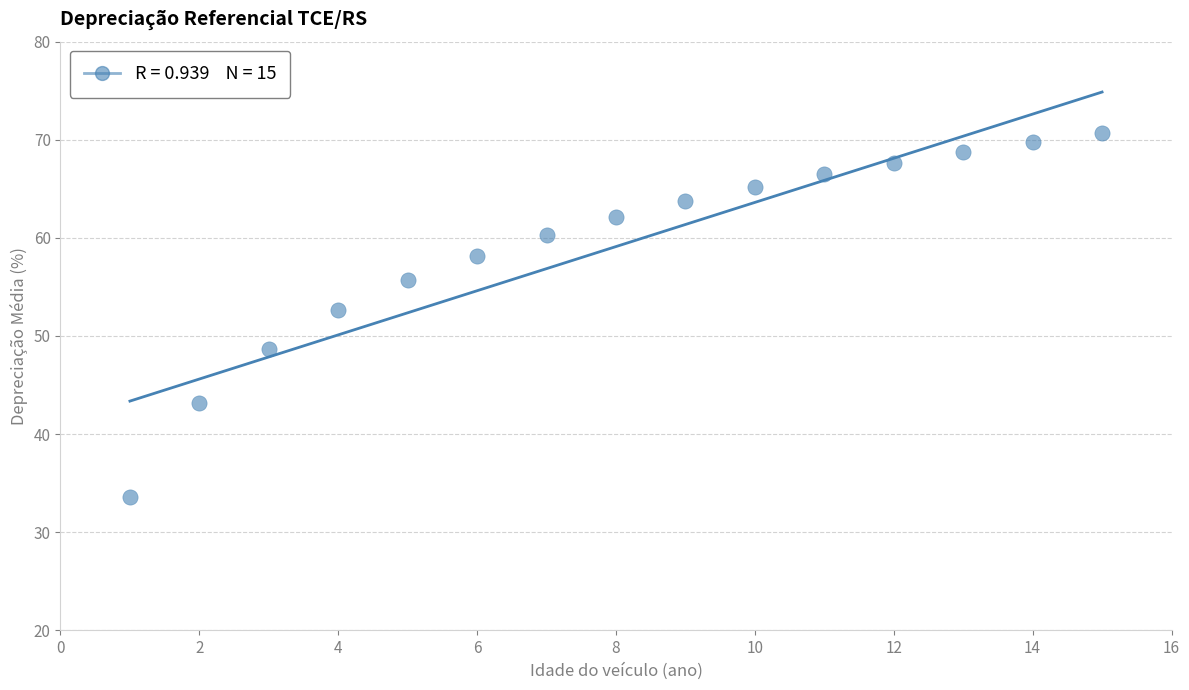

What is the range of X values (max minus min)?

14.0